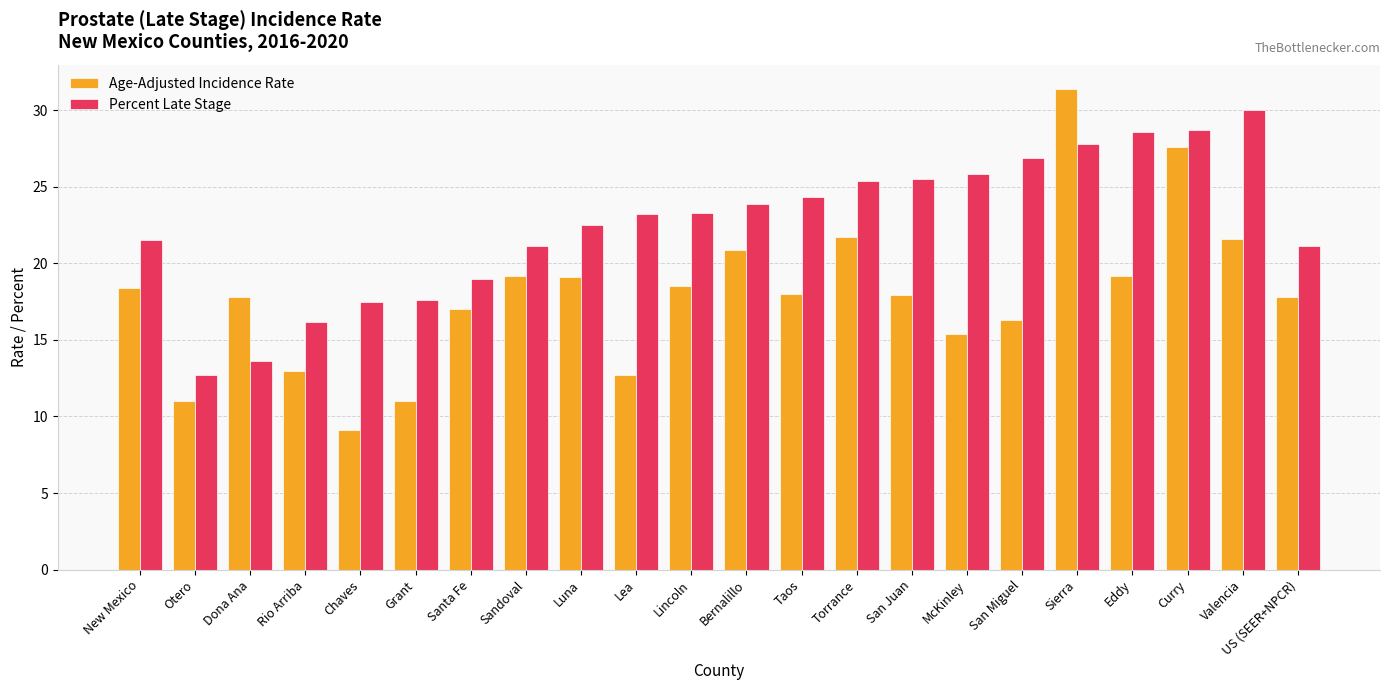

What is the maximum value shown in the chart?

31.4